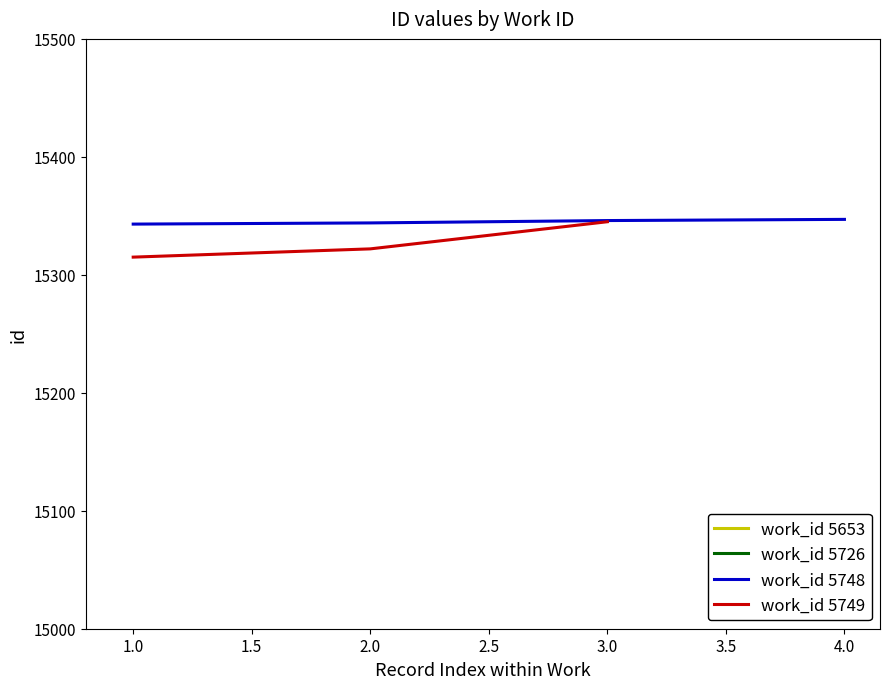

True or false: work_id 5748 has more than 2 points higher than both neighbors.

False